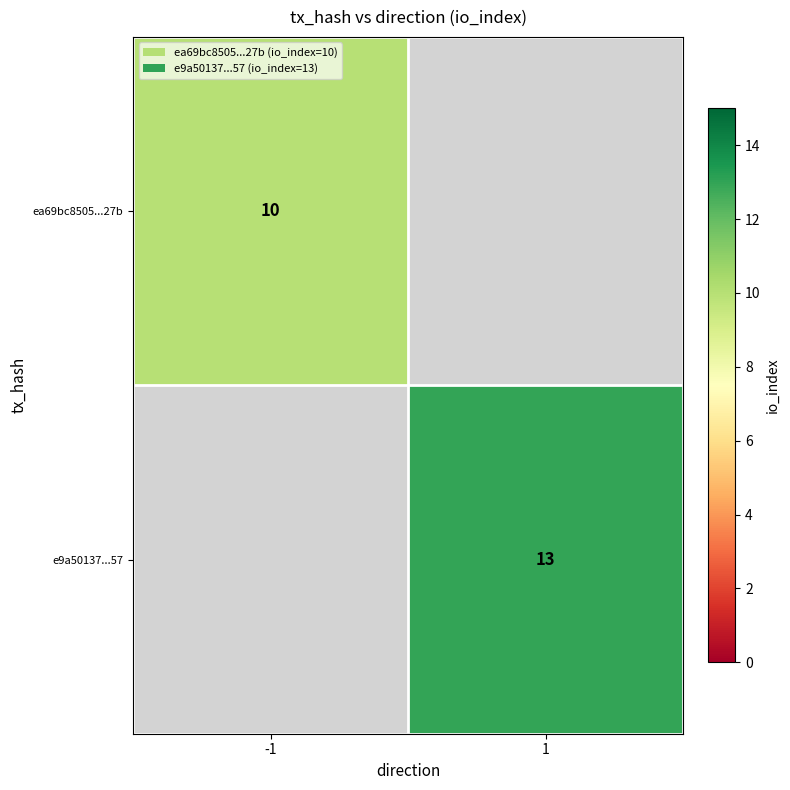

The e9a50137...57 series shows 13 at 1. True or false?

True